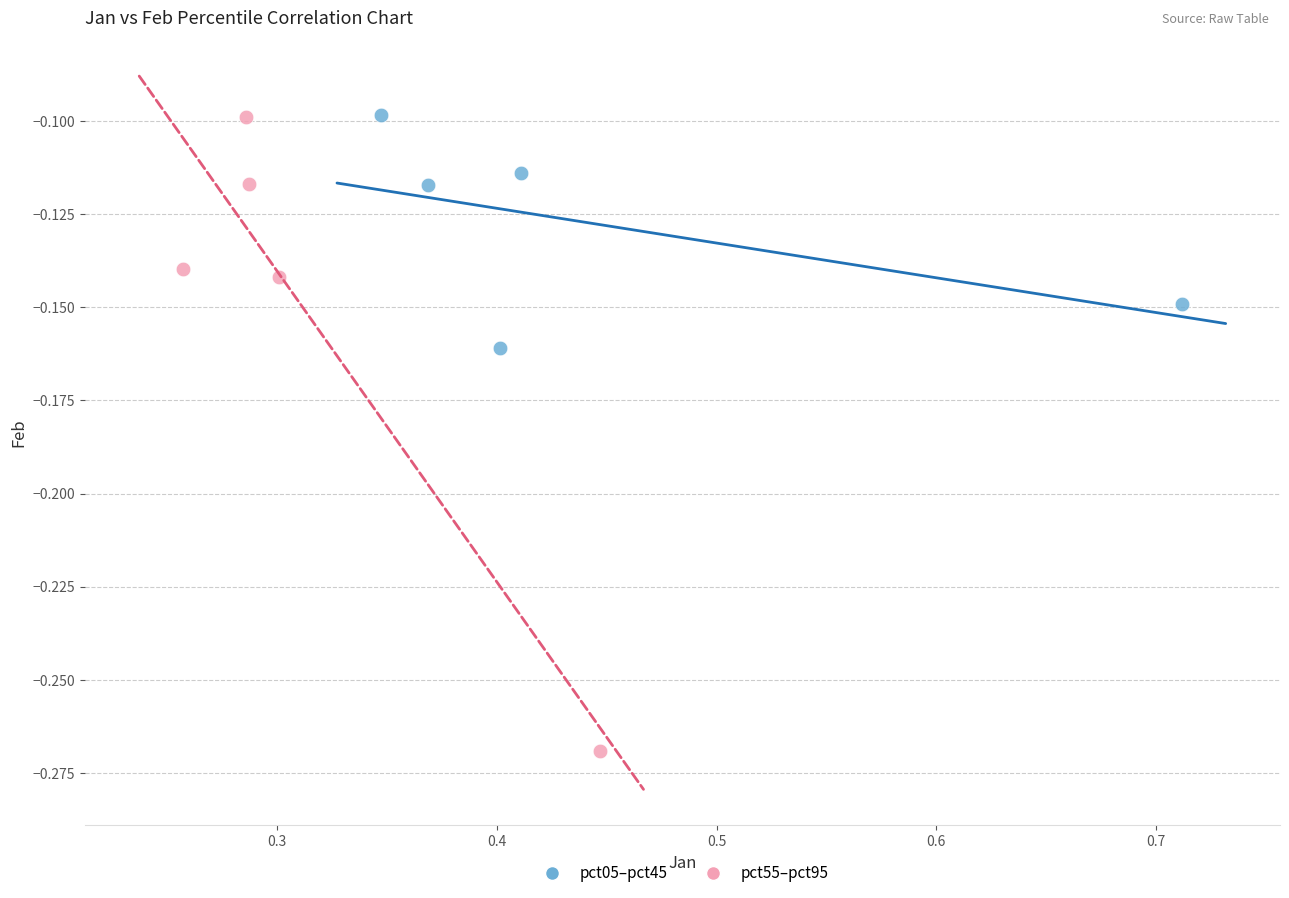

Which series has the largest Y range (max minus min)?

pct55–pct95